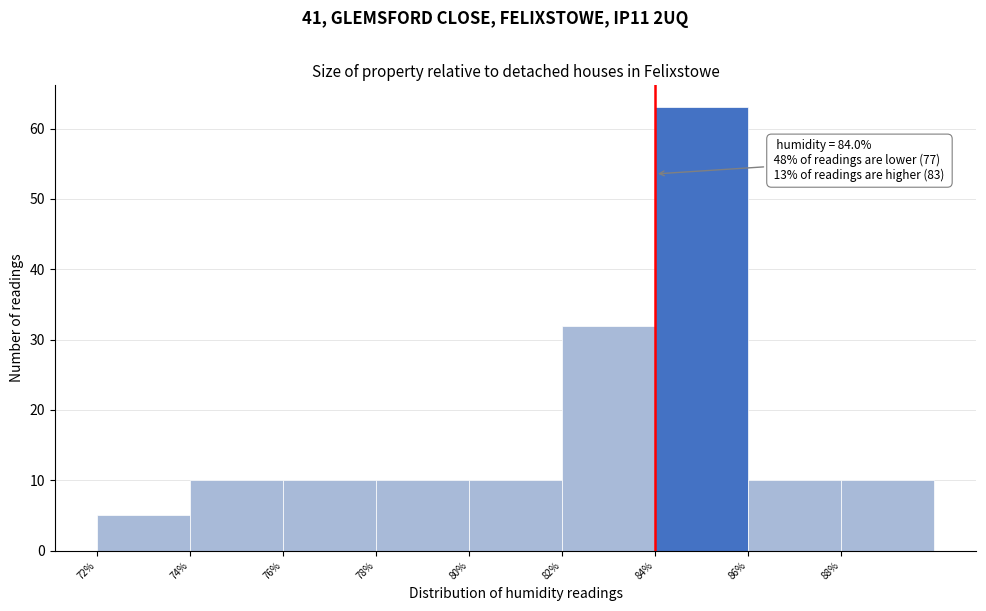

Over which range of the x-axis is the bar tallest?

84 to 86